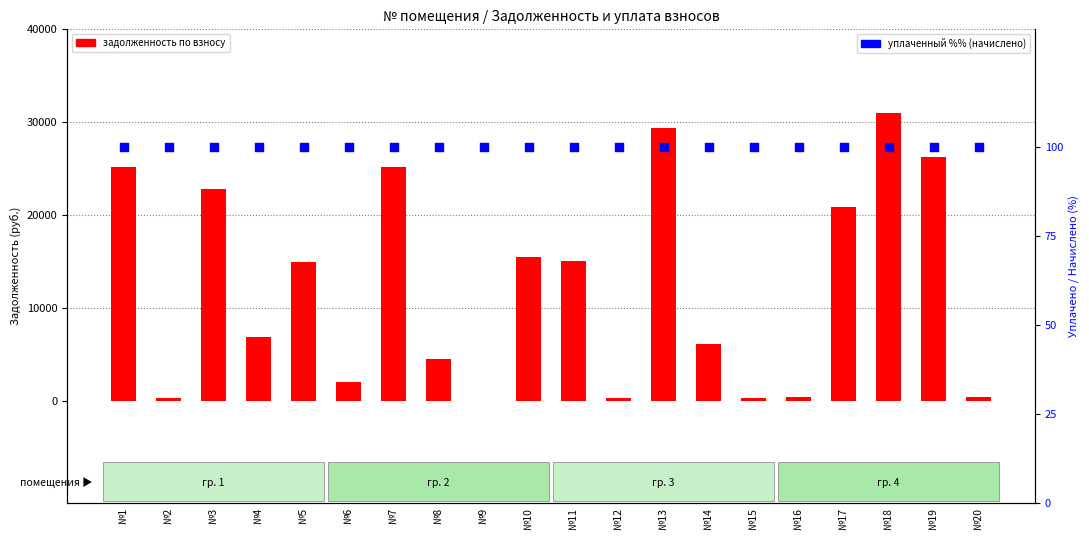

Which series has the widest spread of Y values?

задолженность по взносу